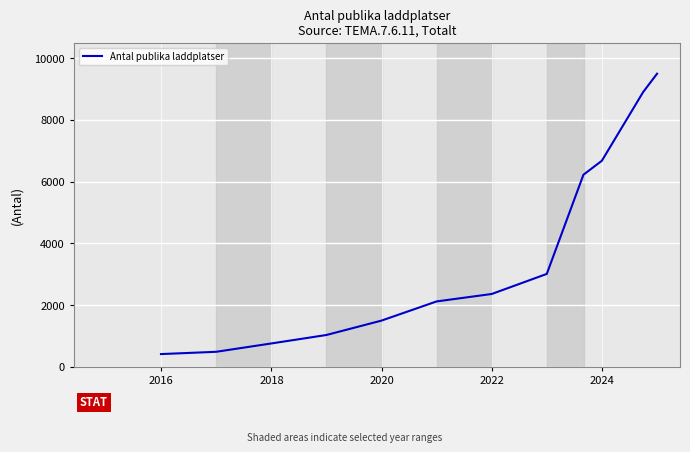

What is the greatest value displayed?

9500